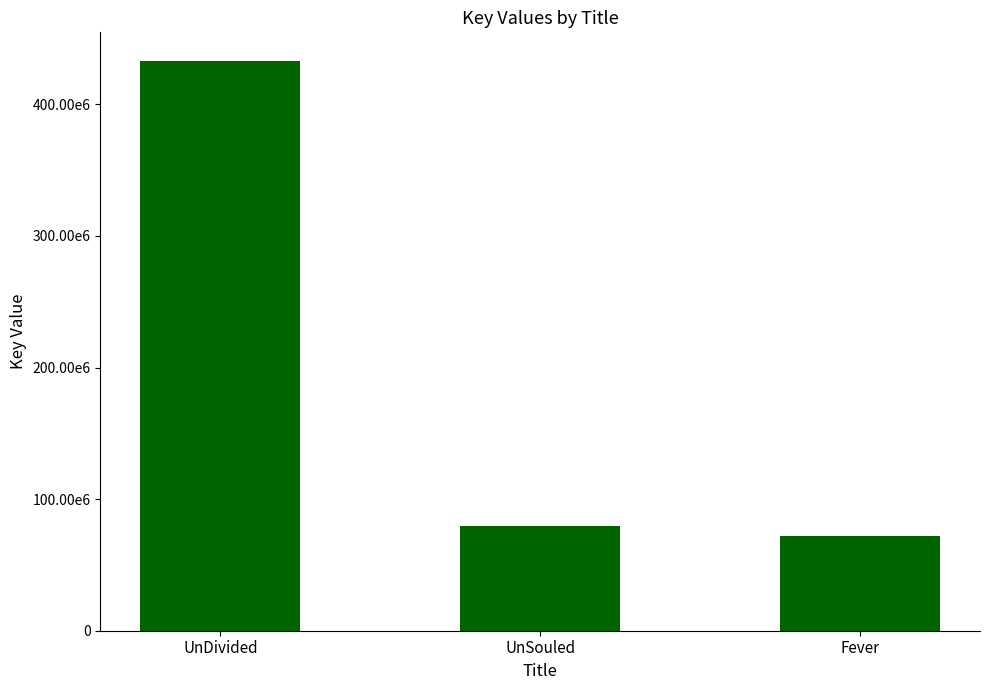

What is the value of the 2nd bar from the left?

79422196